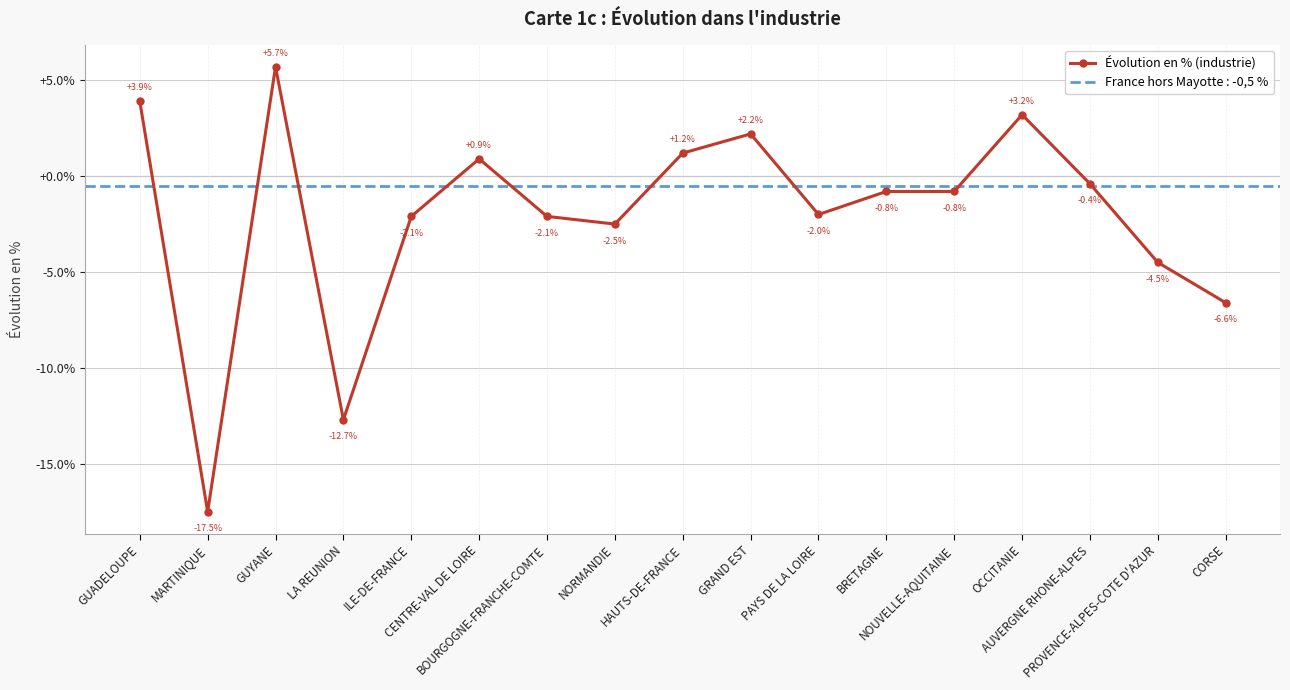

How many data points are above 0?

6